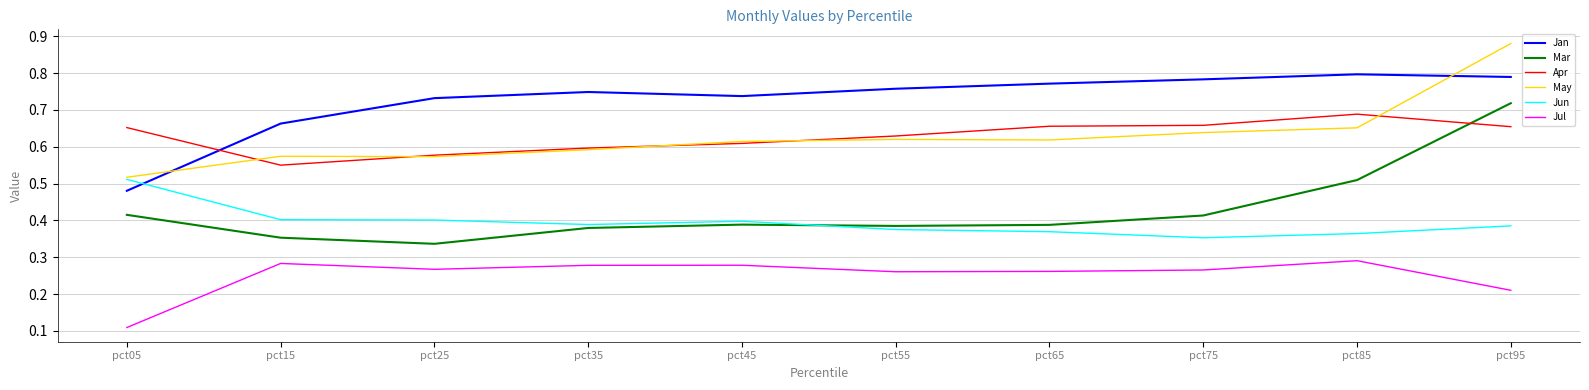

Rank the series at pct15 from highest to lowest value.

Jan, May, Apr, Jun, Mar, Jul